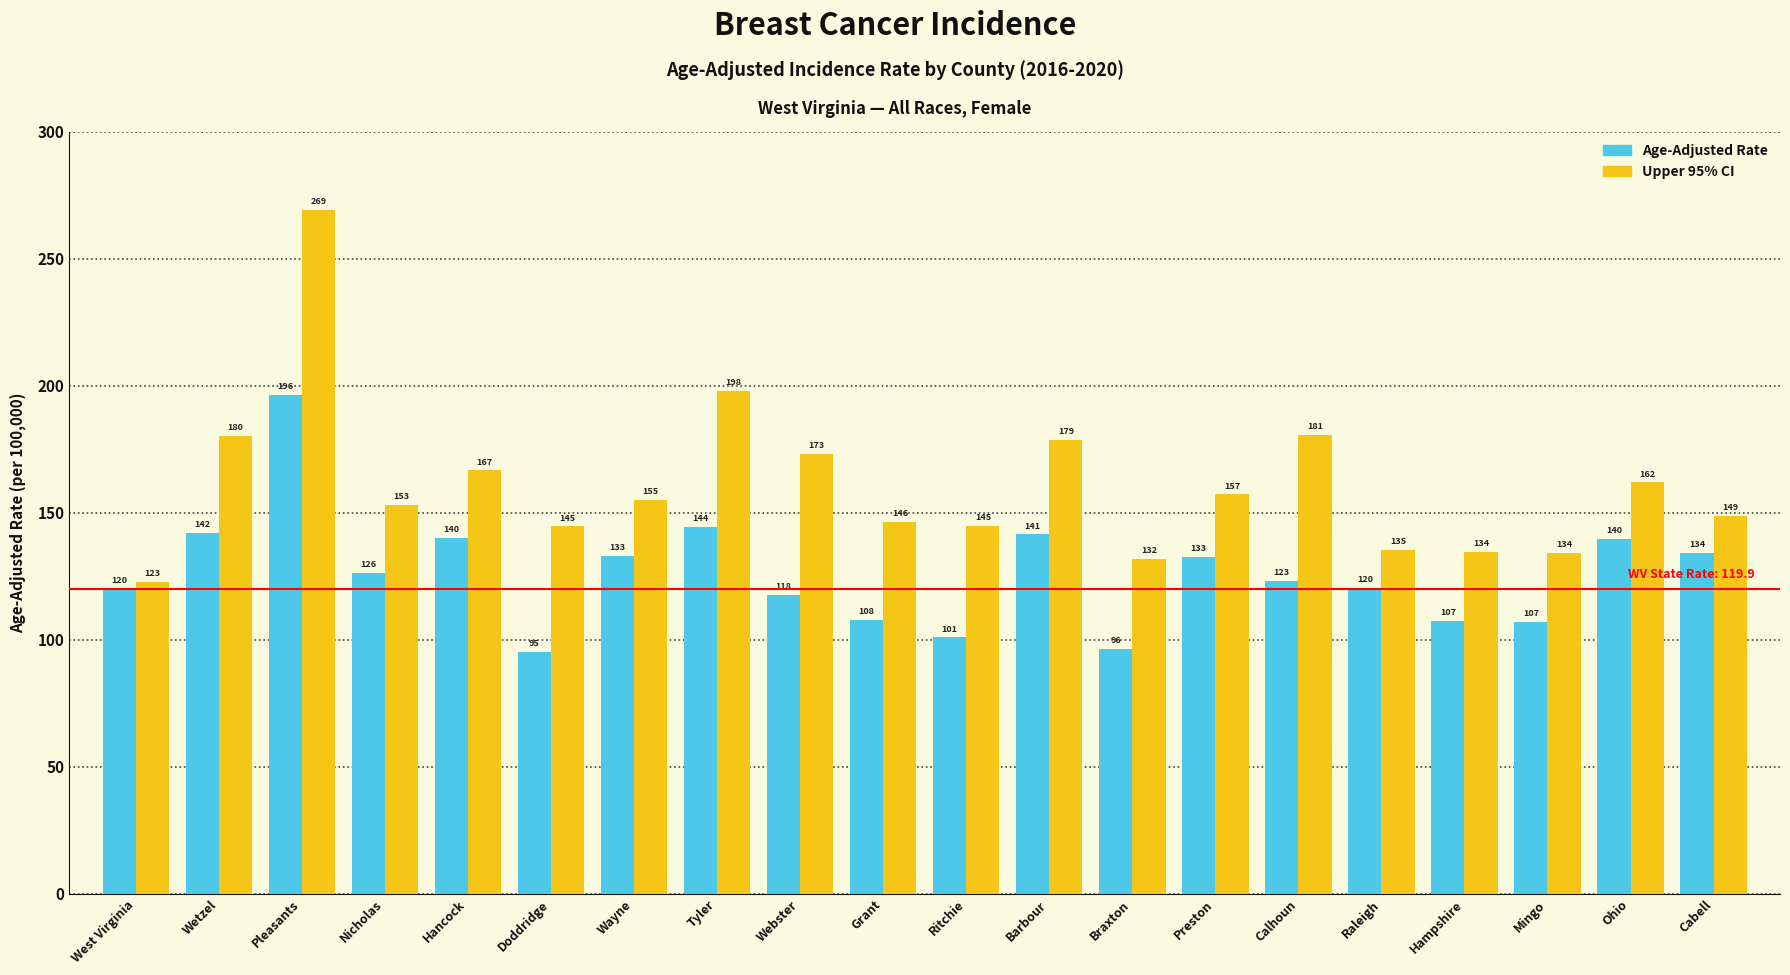

The value of Age-Adjusted Rate at Preston is 50.4. True or false?

False